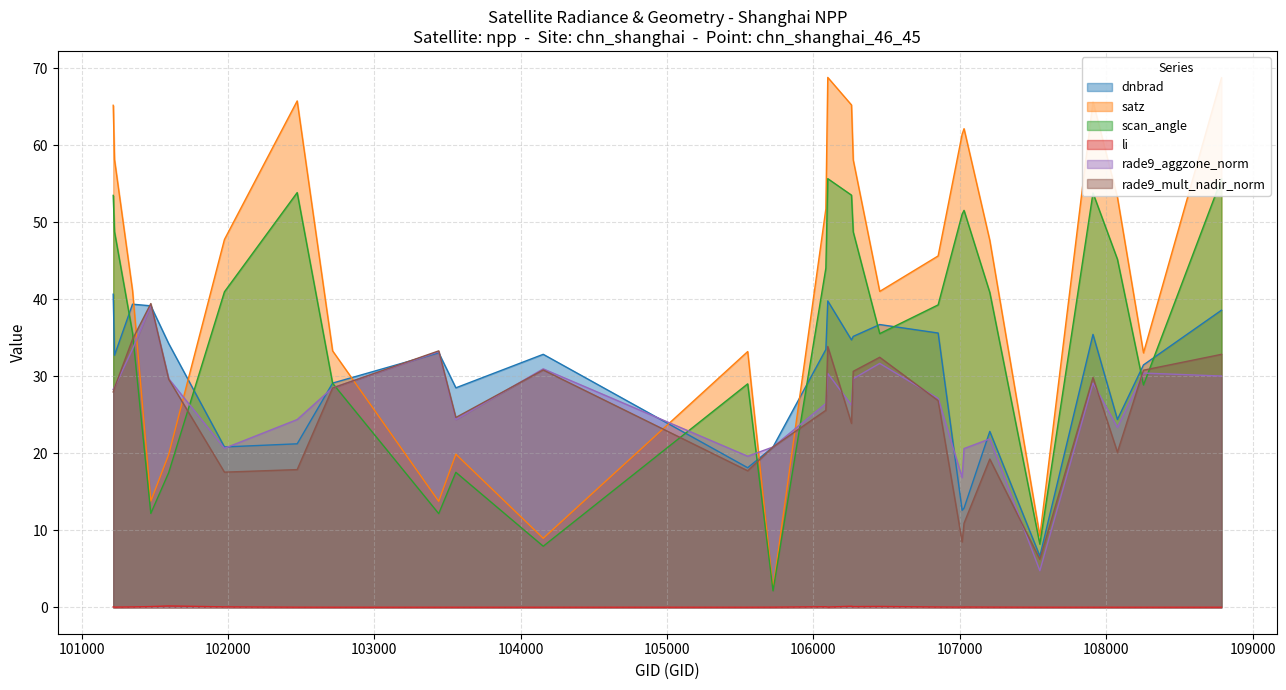

In dnbrad, how many points are lower than both neighbors (excluding endpoints)?

8